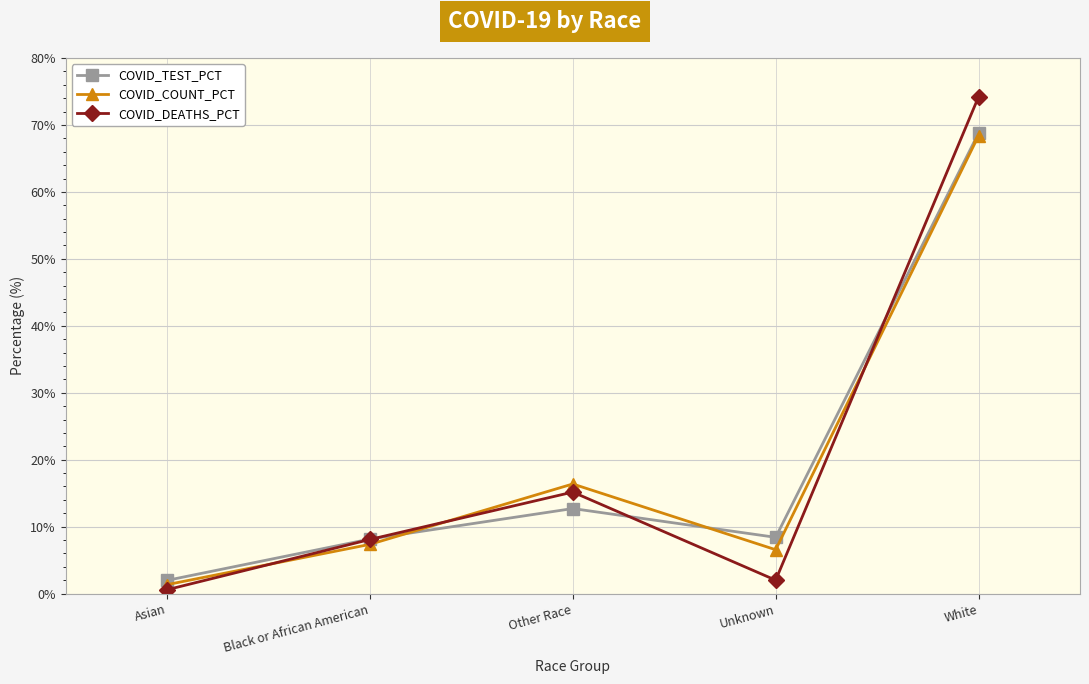

The COVID_DEATHS_PCT series shows 2.0 at Unknown. True or false?

True